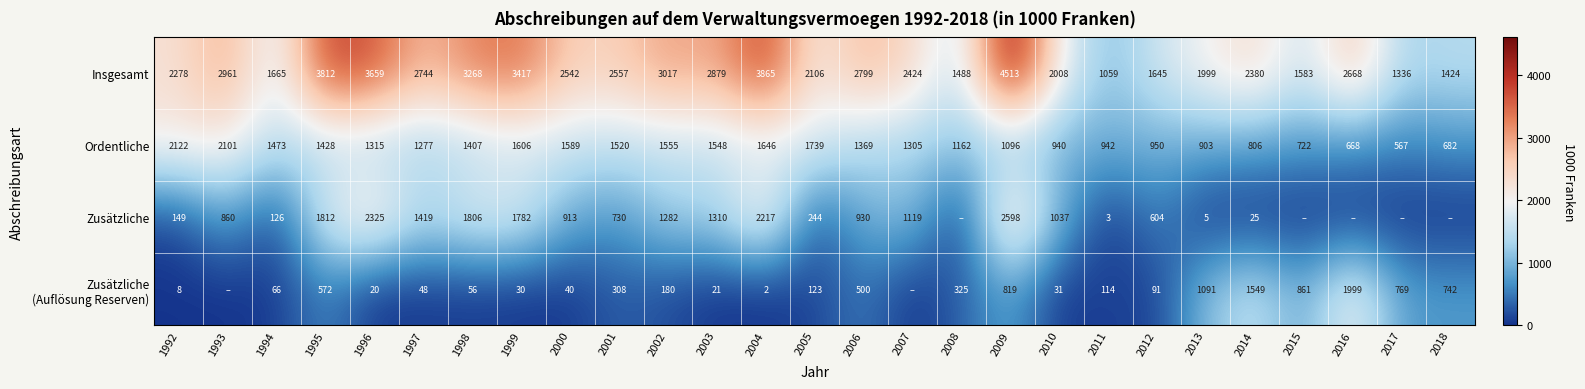

Where is Ordentliche nearest to the value 1344?

2006